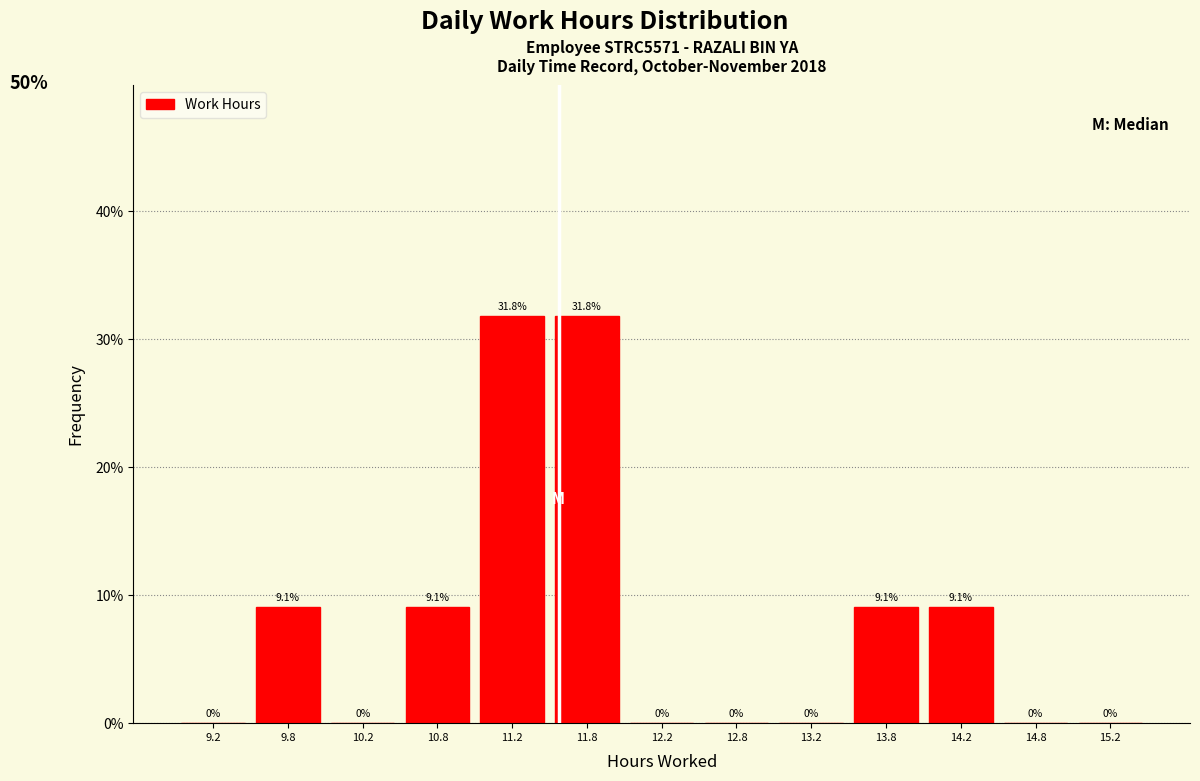

How tall is the bar that spans 11.0 to 11.5 on the x-axis?

31.8